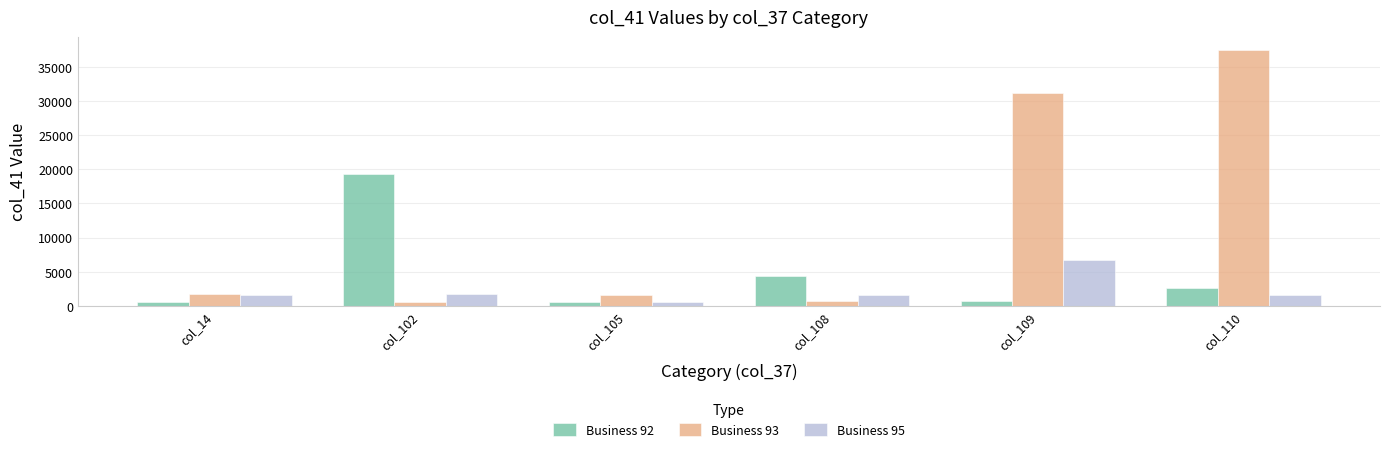

What is the sum of the Business 92 values at col_14 and col_110?

3213